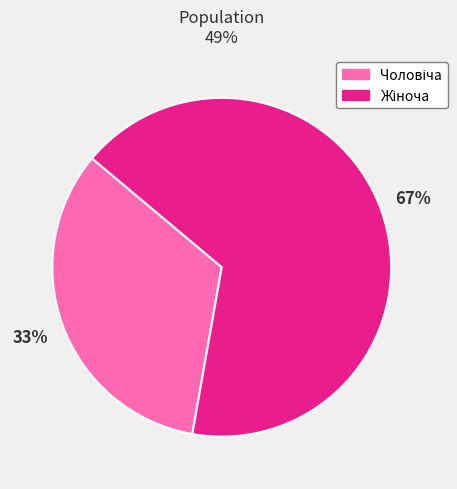

Count the number of slices in the pie.

2